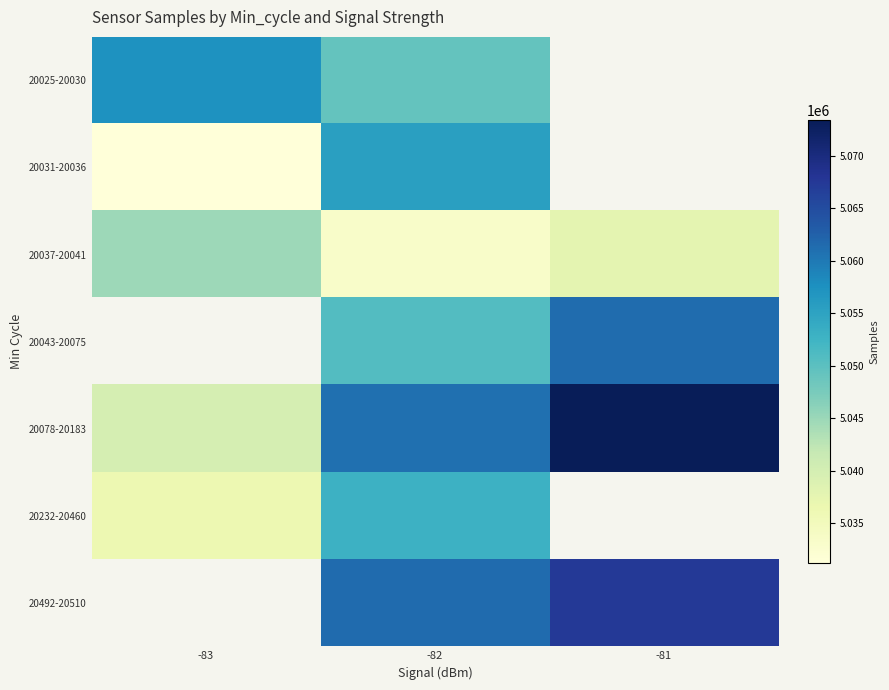

How many data points does each series have?

3